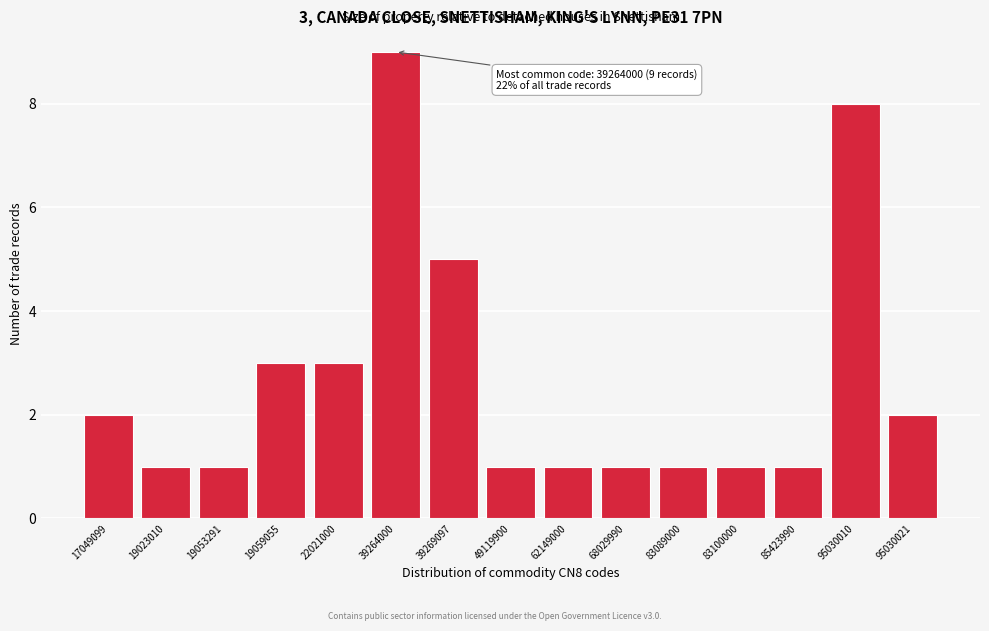

Reading left to right, what are all the values shown in this chart?

2	1	1	3	3	9	5	1	1	1	1	1	1	8	2